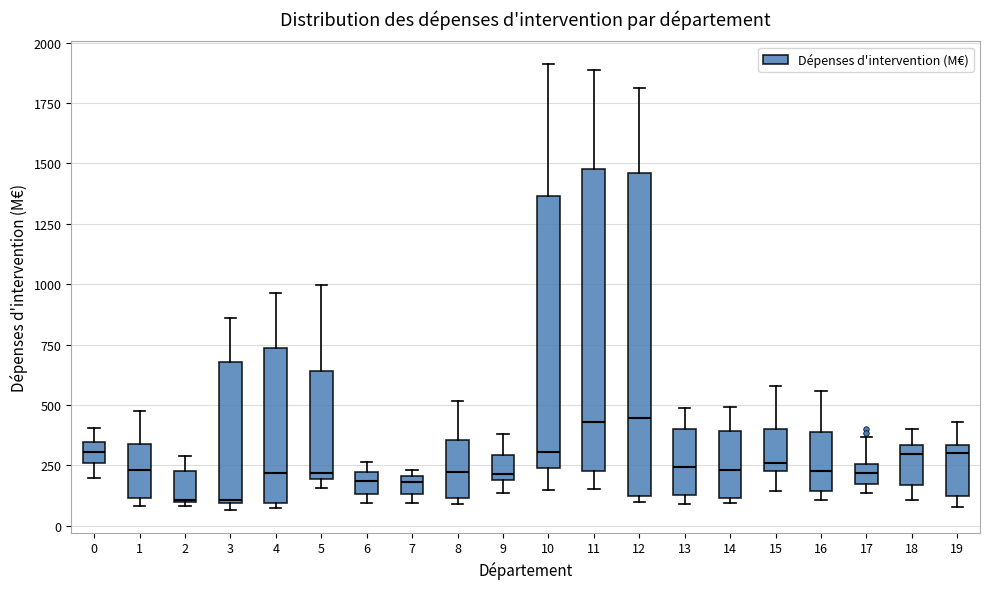

Which box is the tallest, from its lower edge to its upper edge?

12